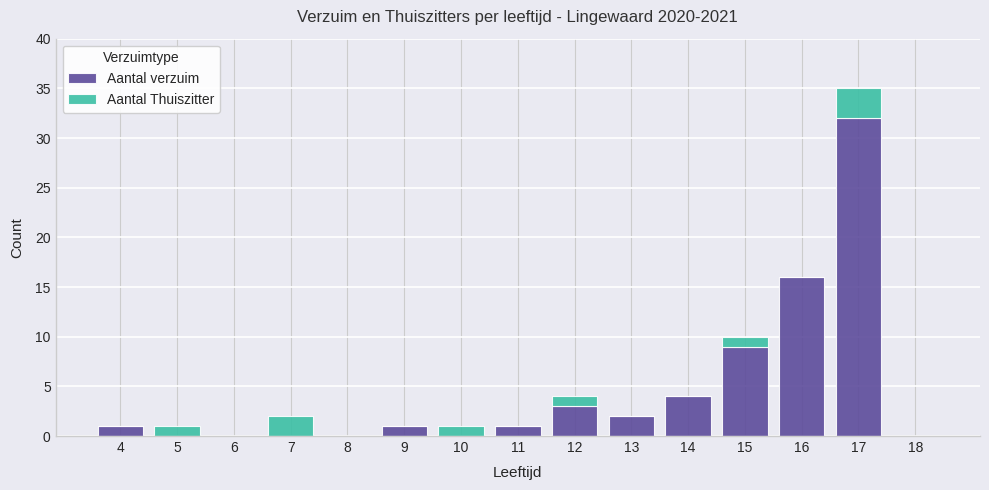

Reading left to right, transcribe the values for Aantal verzuim.

4=1	5=0	6=0	7=0	8=0	9=1	10=0	11=1	12=3	13=2	14=4	15=9	16=16	17=32	18=0